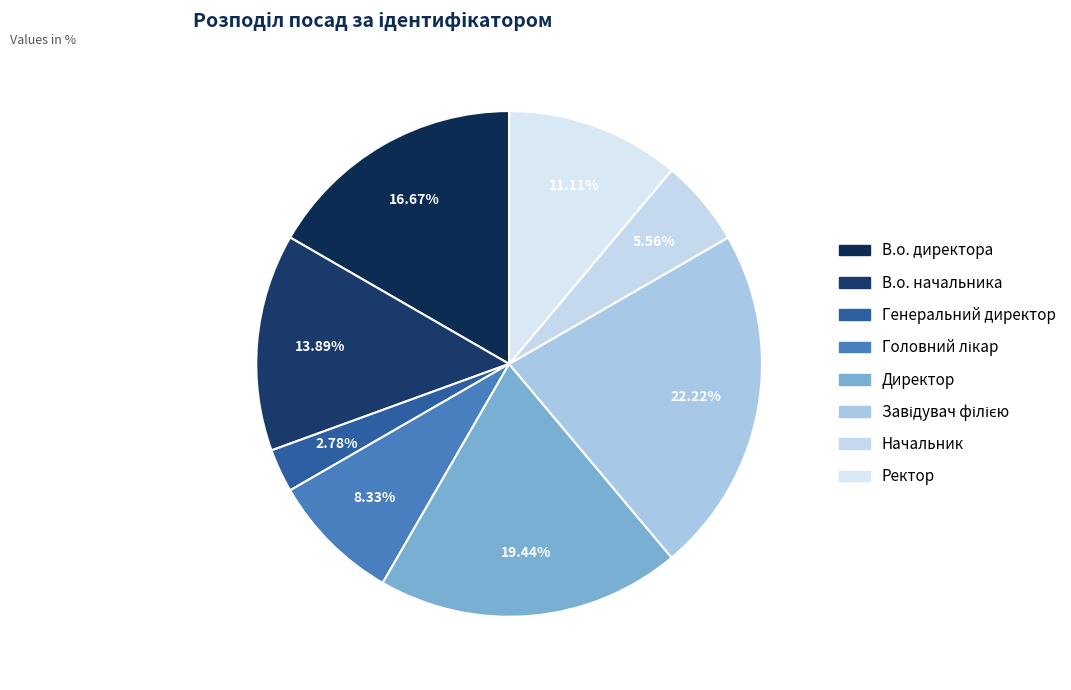

Does В.о. директора represent more than half of the total?

No